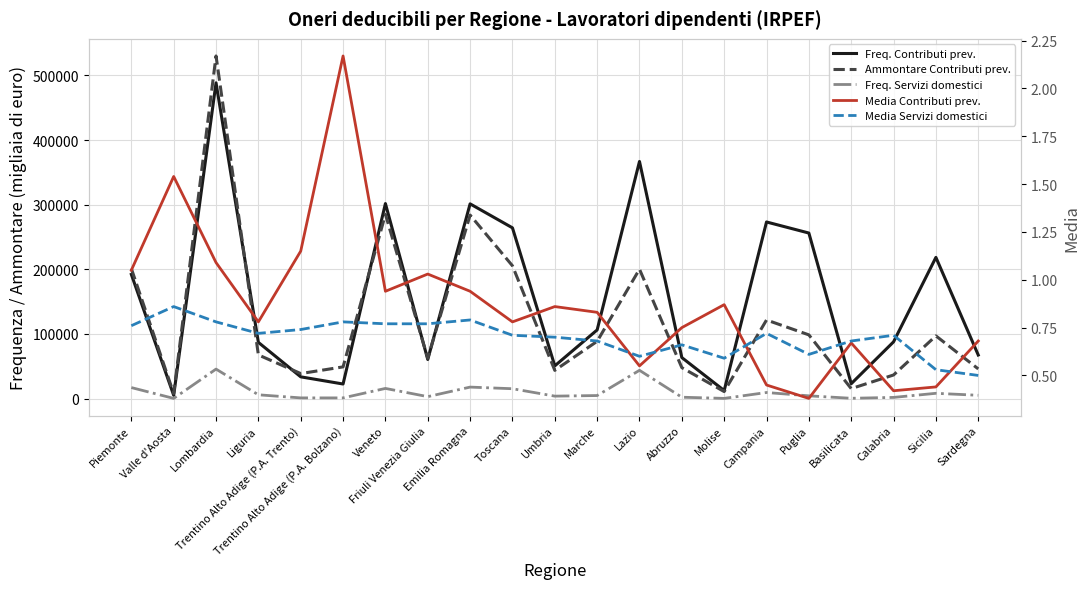

How many interior local valleys does the Freq. Servizi domestici series have?

6